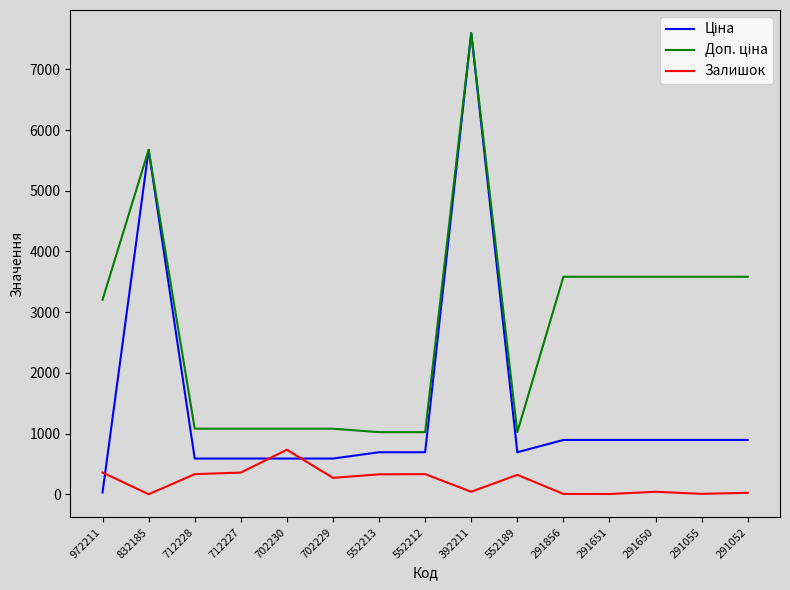

What is the maximum value shown in the chart?

7596.5